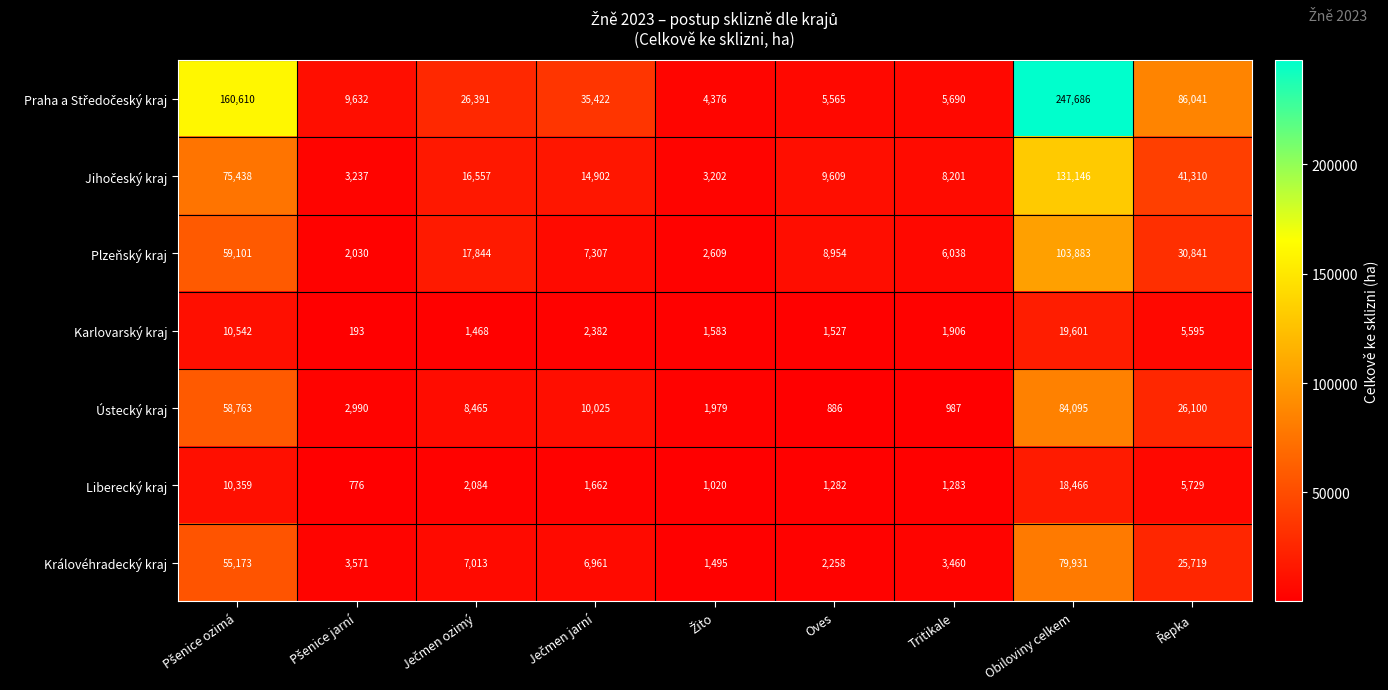

What is the difference between the highest and lowest values at Tritikale?

7214